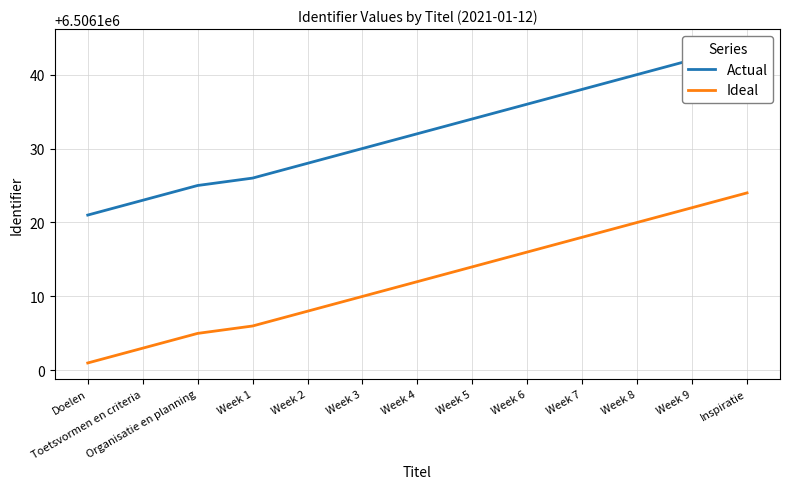

At Inspiratie, list the series in order from smallest to largest.

Ideal, Actual